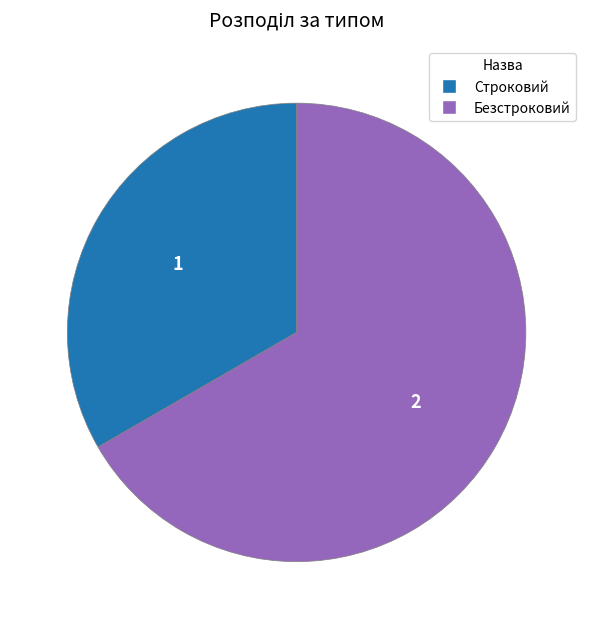

Combined, do Строковий and Безстроковий account for over 50%?

Yes